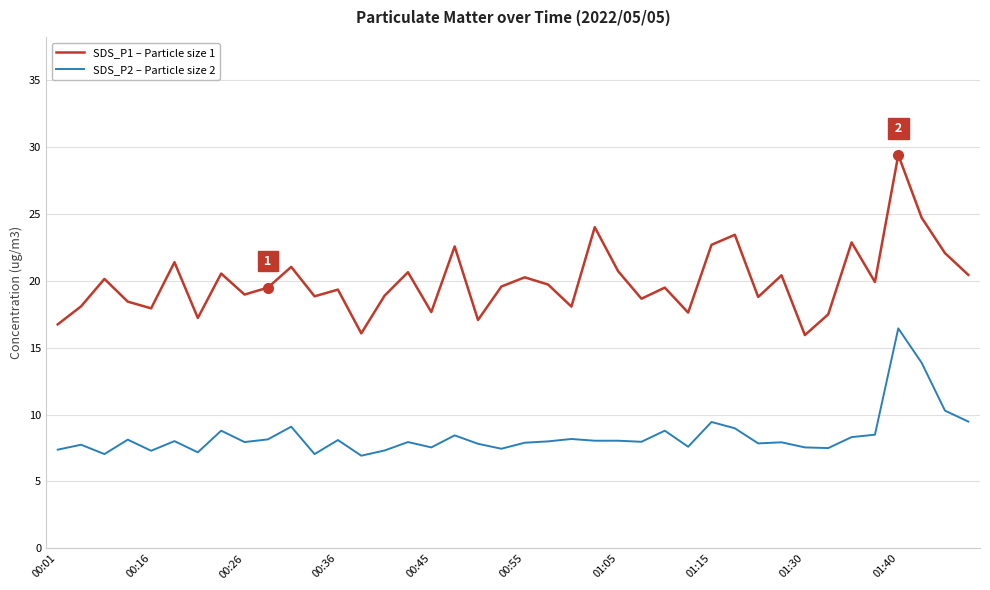

Does the chart display data point markers on the line(s)?

No